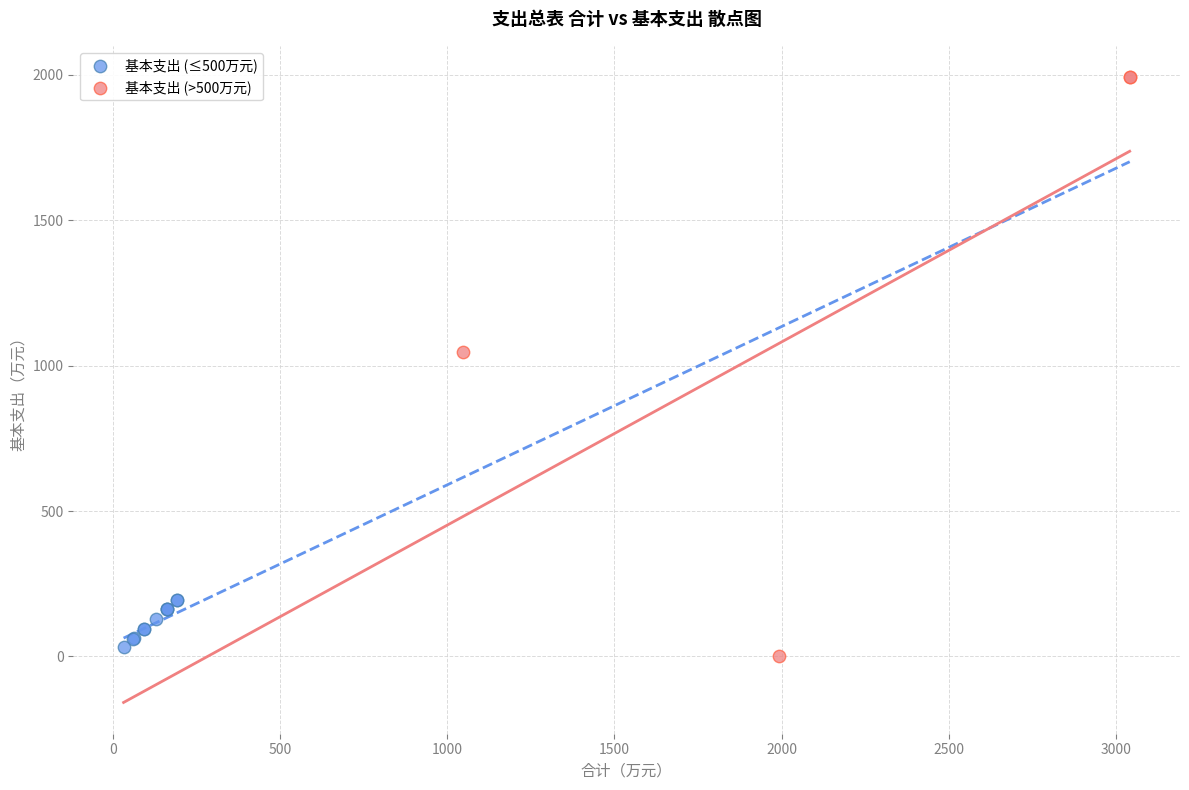

Which series reaches the maximum Y coordinate?

基本支出 (>500万元)